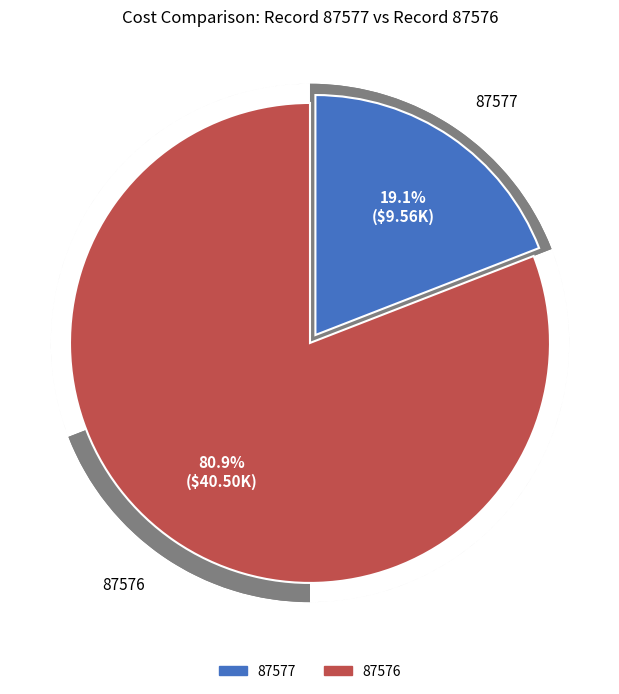

The 87577 slice represents 19% of the pie. True or false?

True